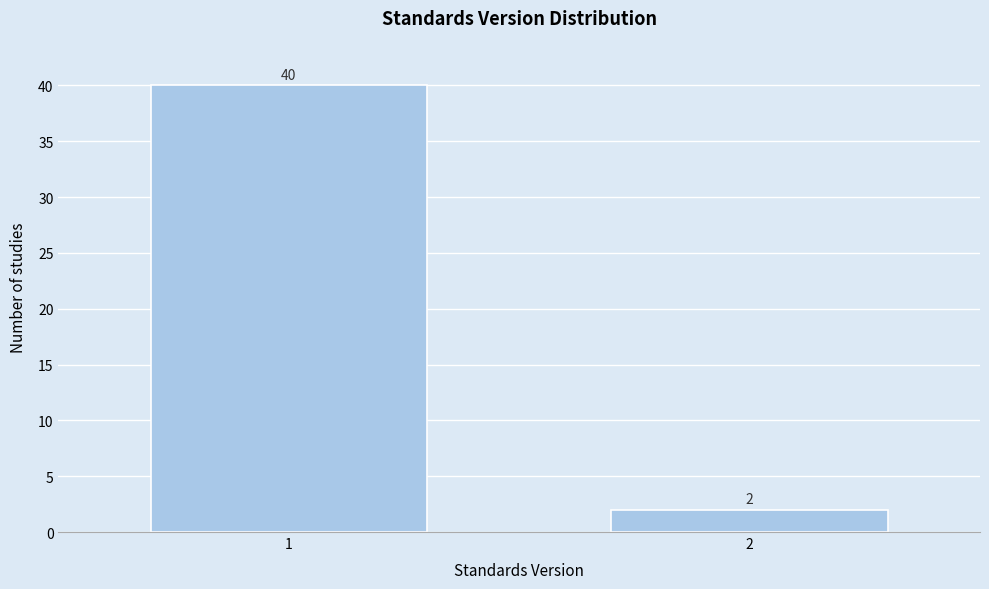

Reading left to right, transcribe all the data shown in this chart.

40	2